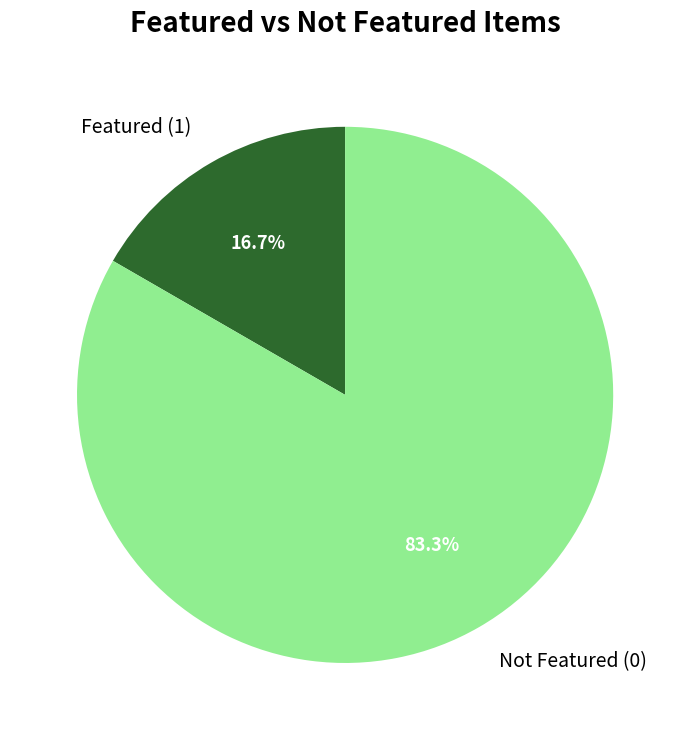

Is there any slice that represents more than half of the pie?

Yes